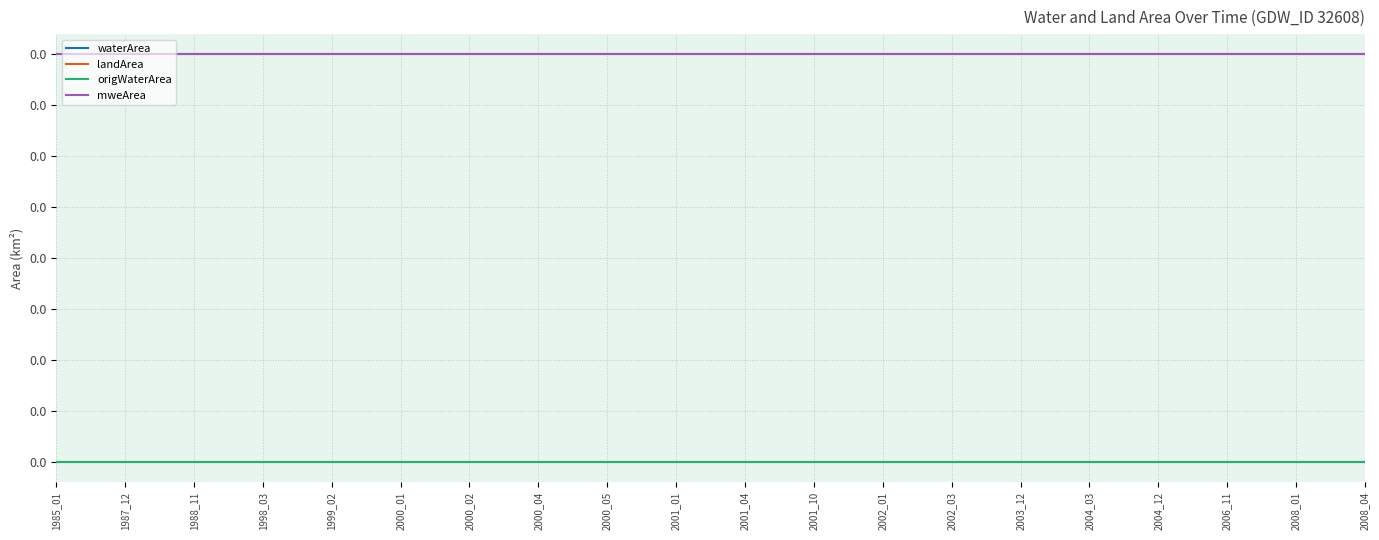

List the series in order of their peak value, lowest first.

waterArea, origWaterArea, landArea, mweArea